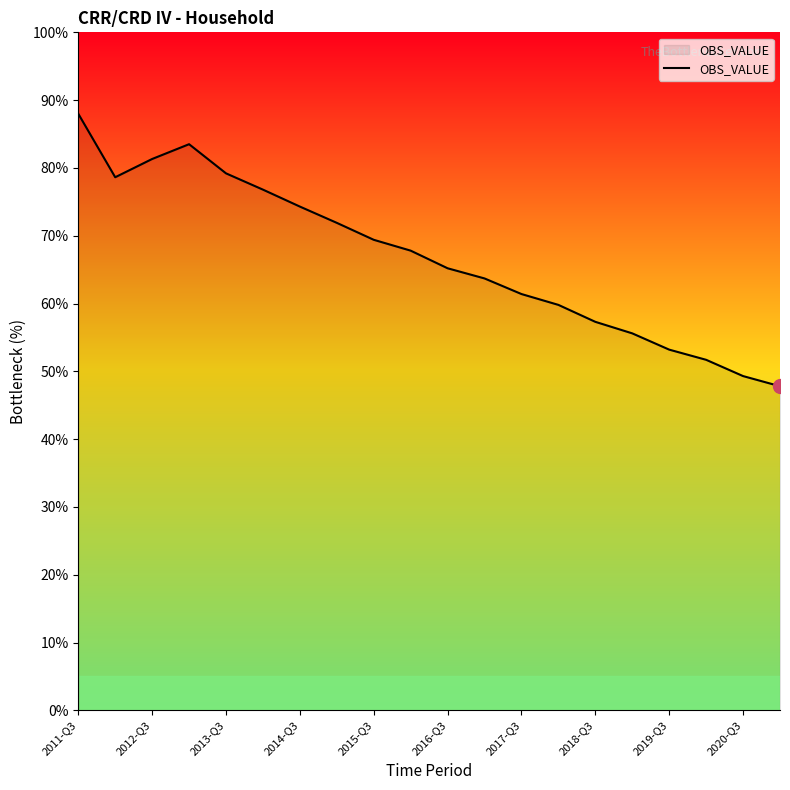

What is the difference between the maximum and minimum values?

40.2